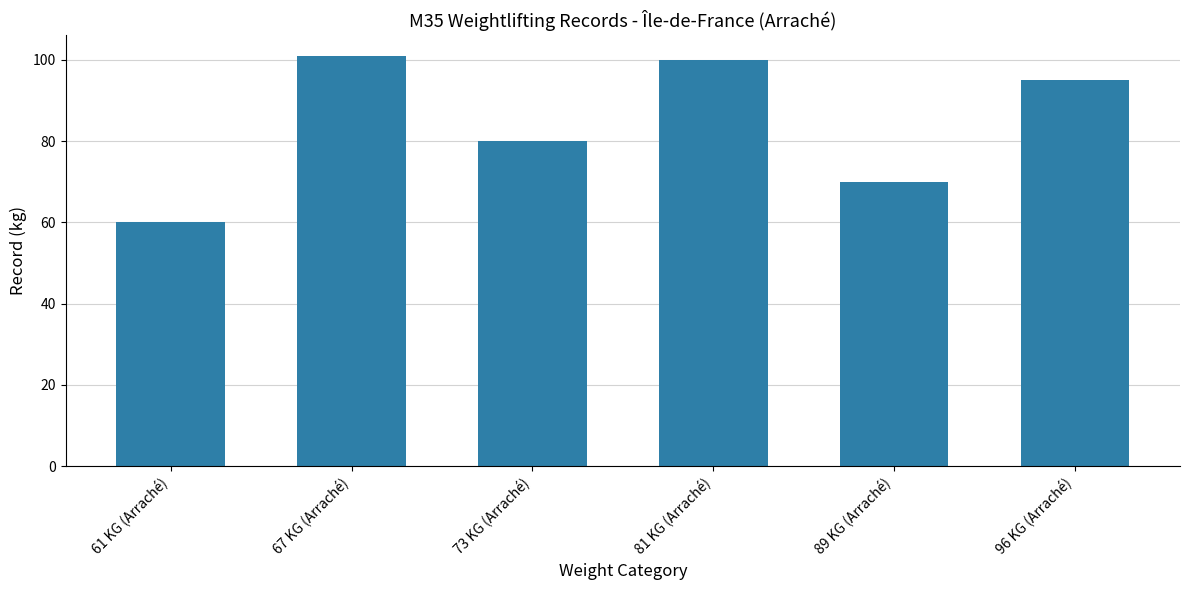

How many data points does each series have?

6